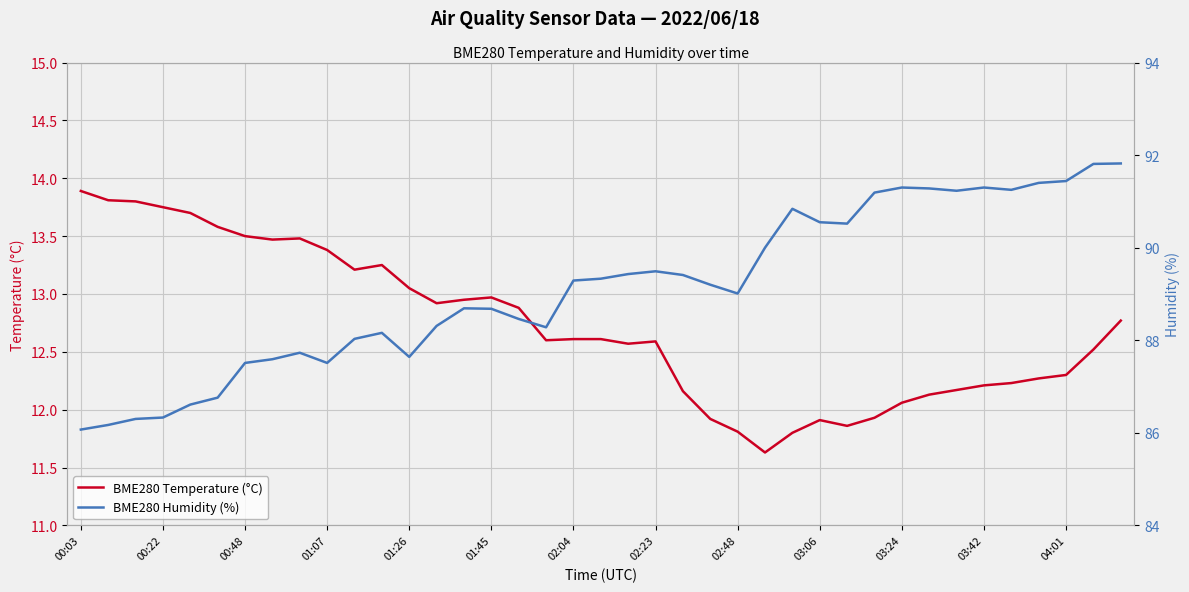

How many lines are shown in the chart?

2